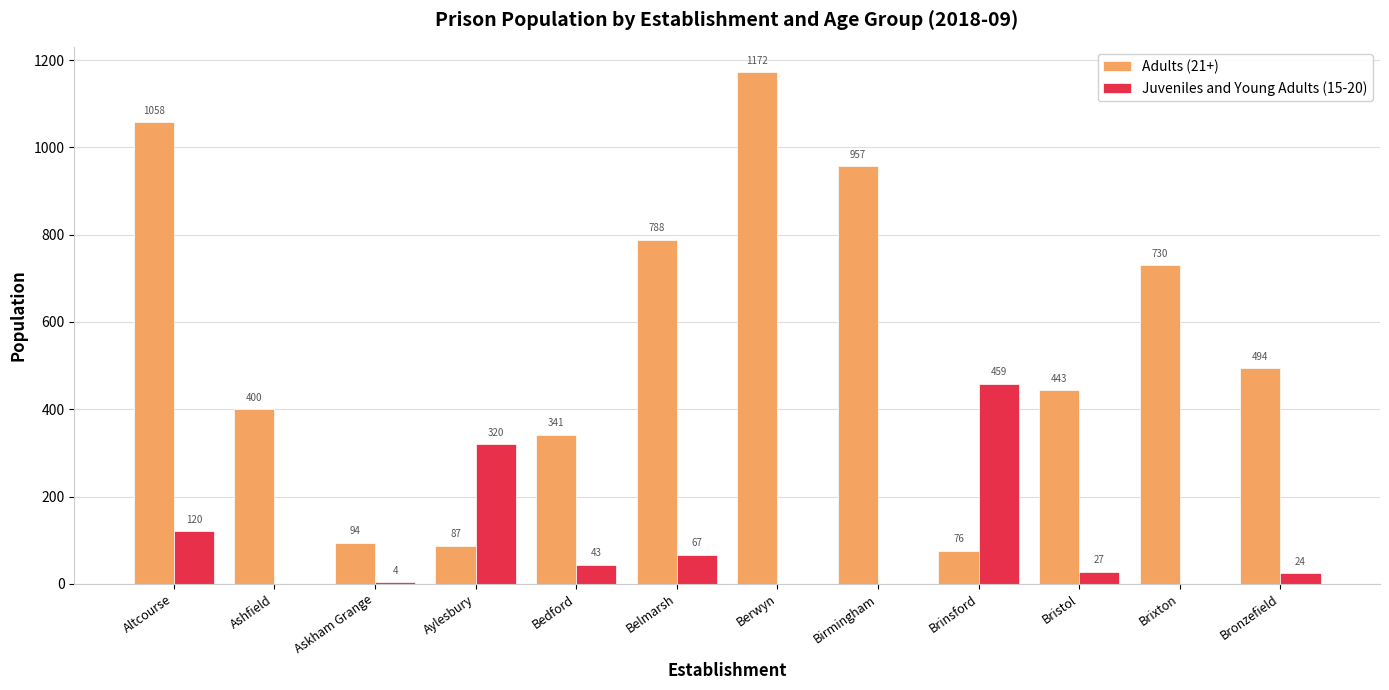

What is the sum of the Adults (21+) values at Berwyn and Bristol?

1615